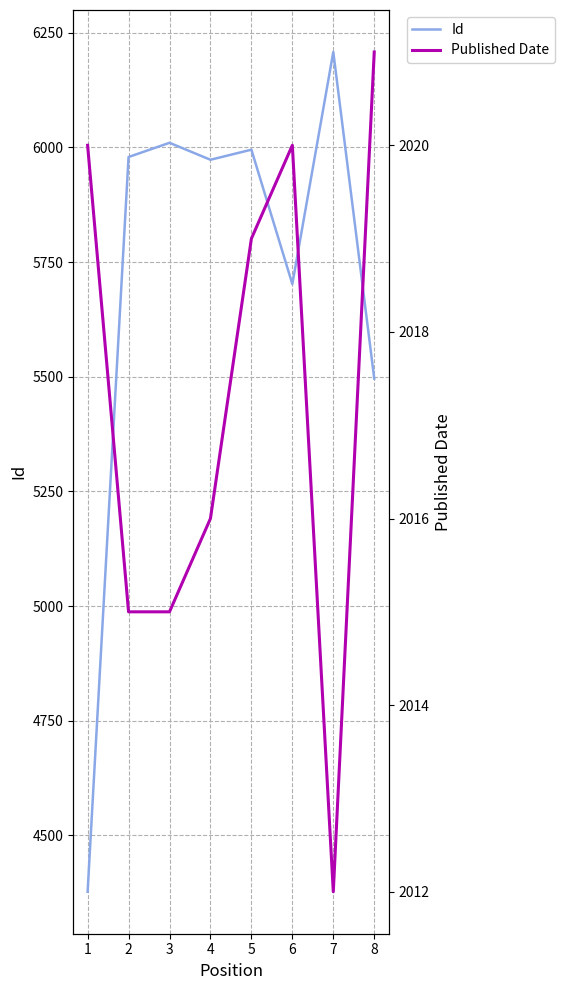

Where is Id nearest to the value 5292?

8